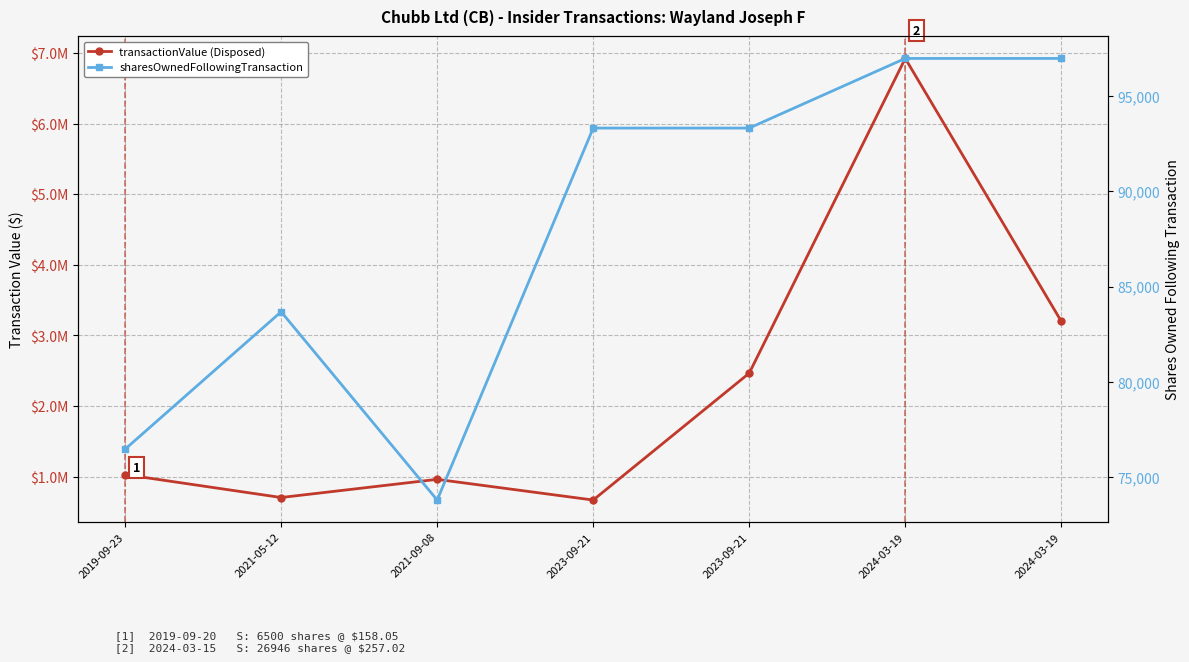

Read the transactionValue value at 2023-09-21, to the nearest 50.

666700